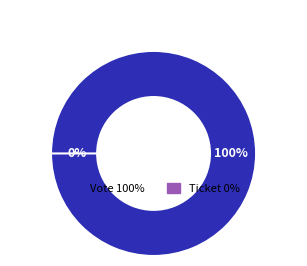

To the nearest percent, what is the combined percentage of Vote and Ticket?

100%